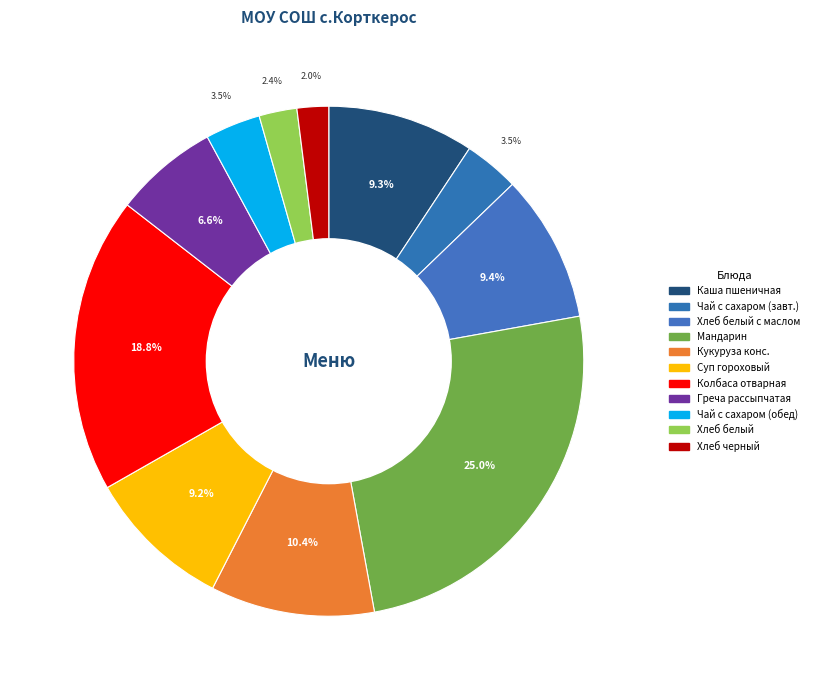

How many segments does this pie chart have?

11